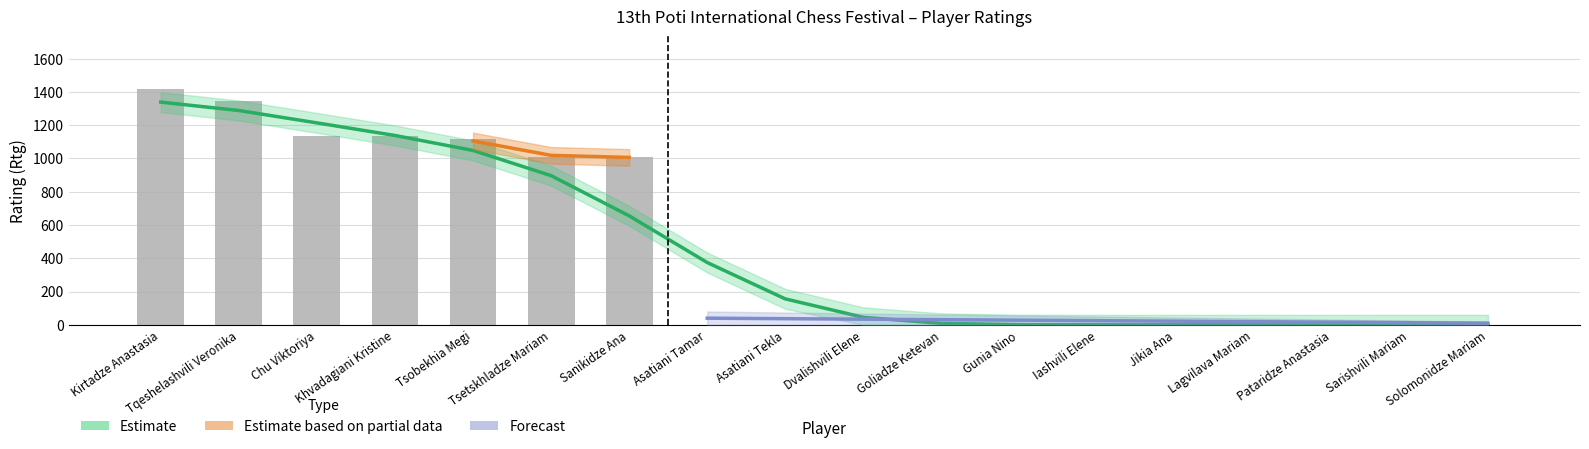

What position from the left is Asatiani Tekla?

9